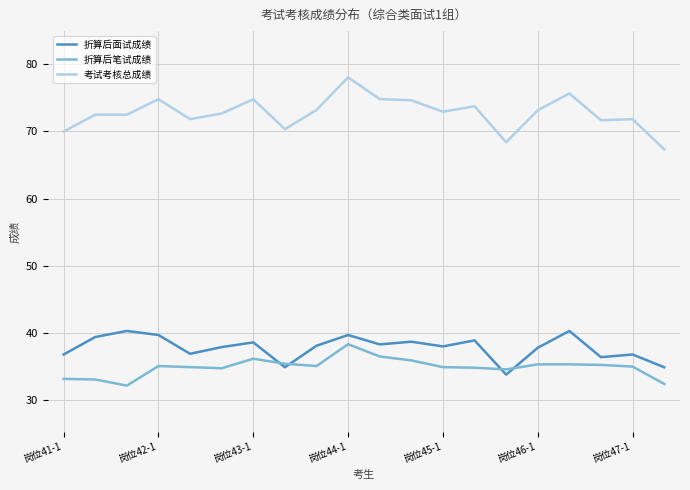

True or false: 折算后面试成绩 and 考试考核总成绩 intersect in this chart.

False